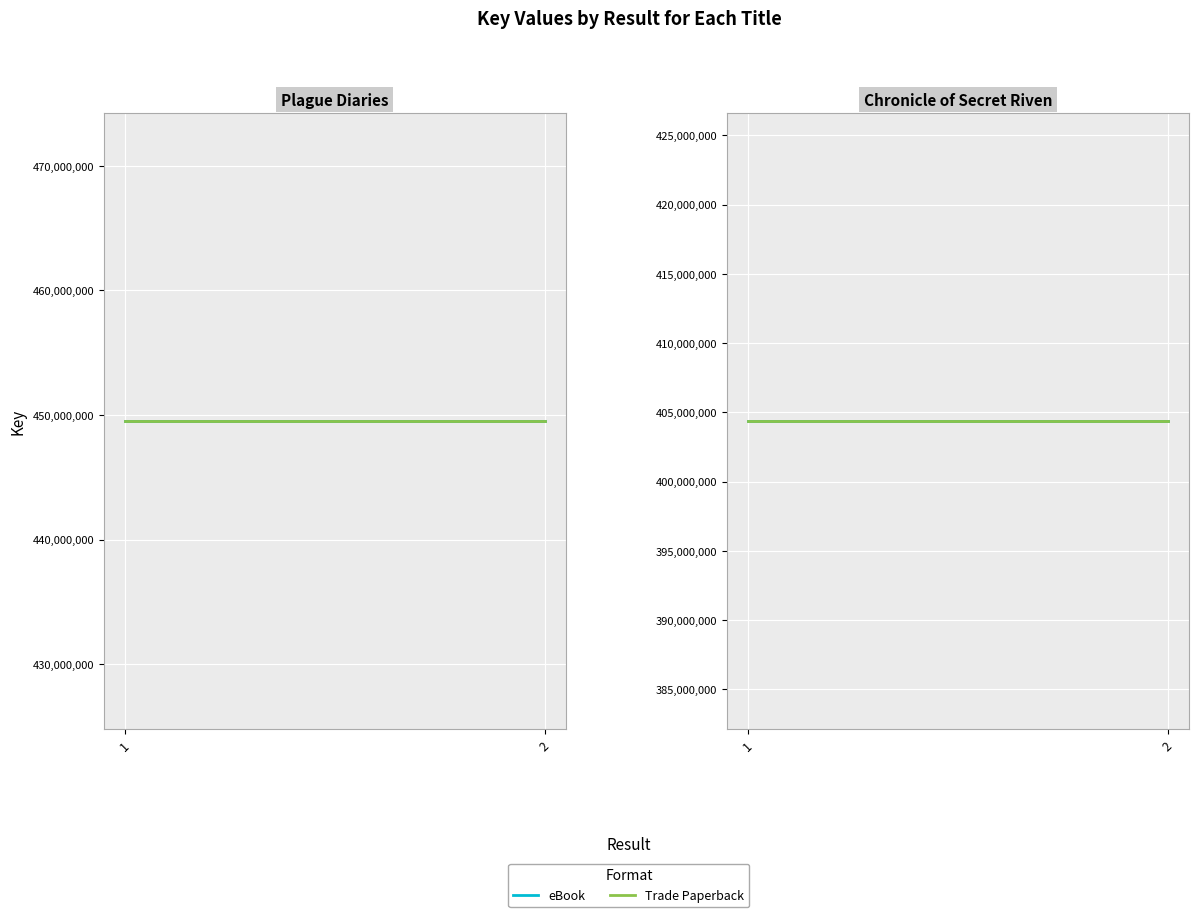

At which category is the sum across all series the highest?

1